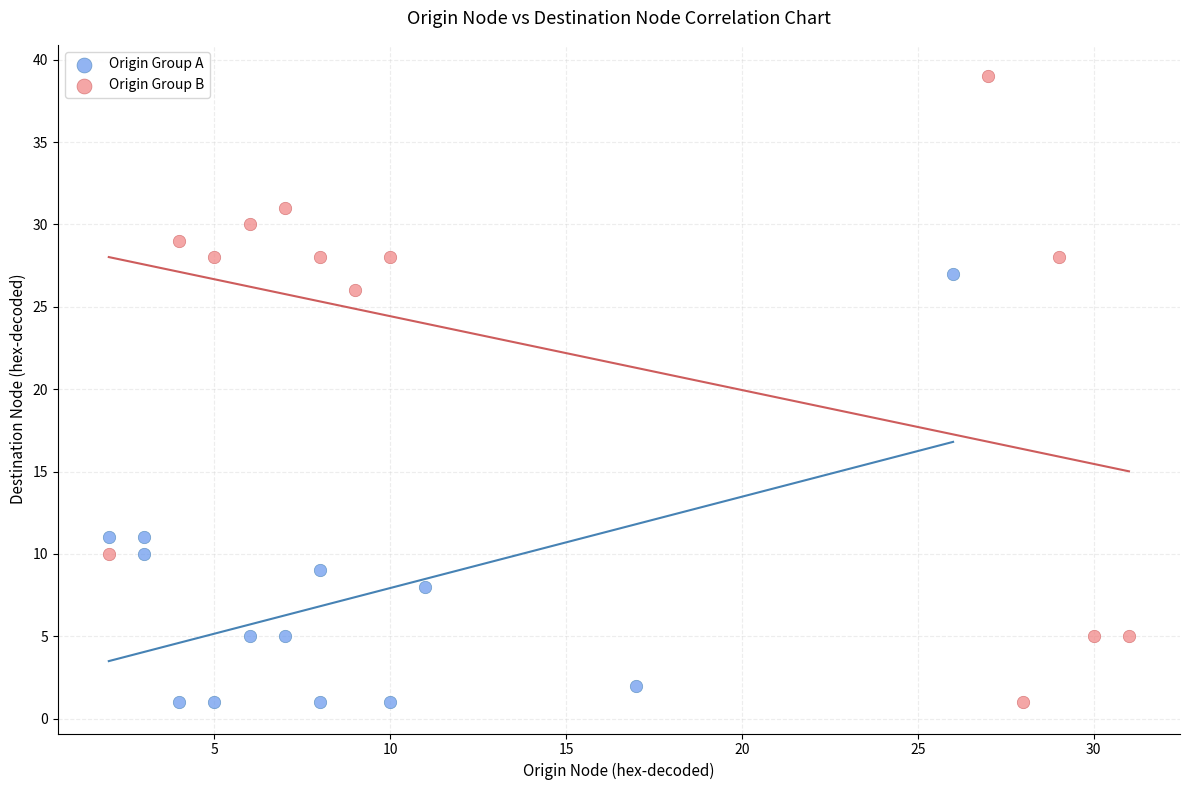

Which series has the largest Y range (max minus min)?

Origin Group B